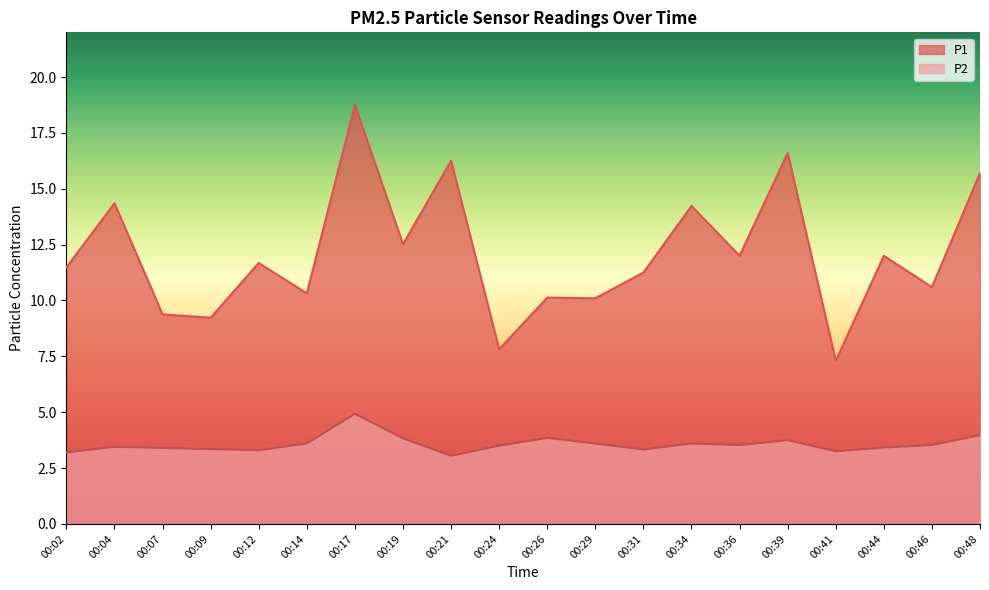

Does the chart display data point markers on the line(s)?

No